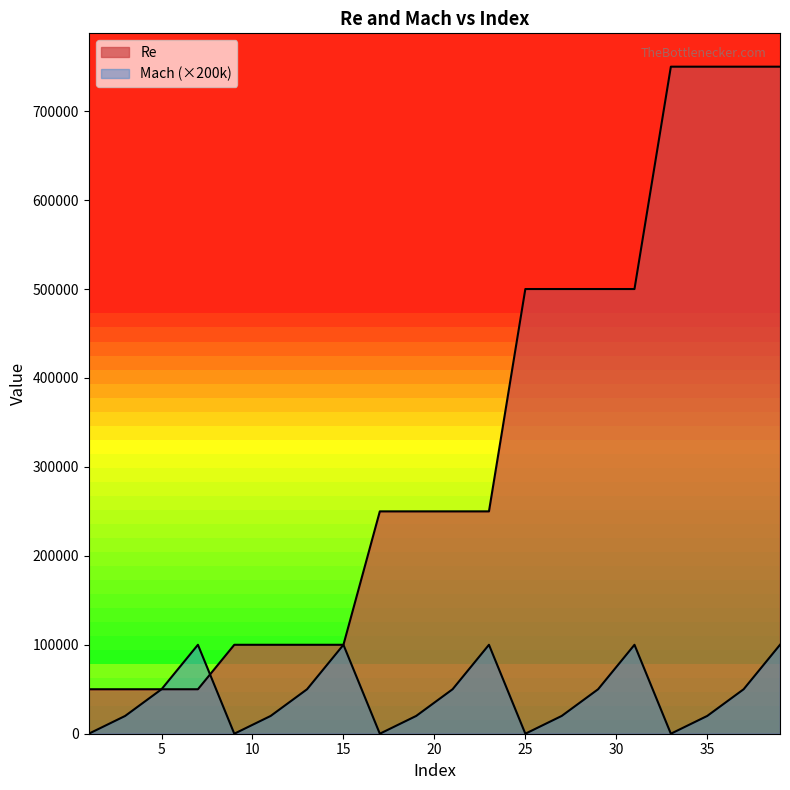

Which series has the widest spread of values?

Re